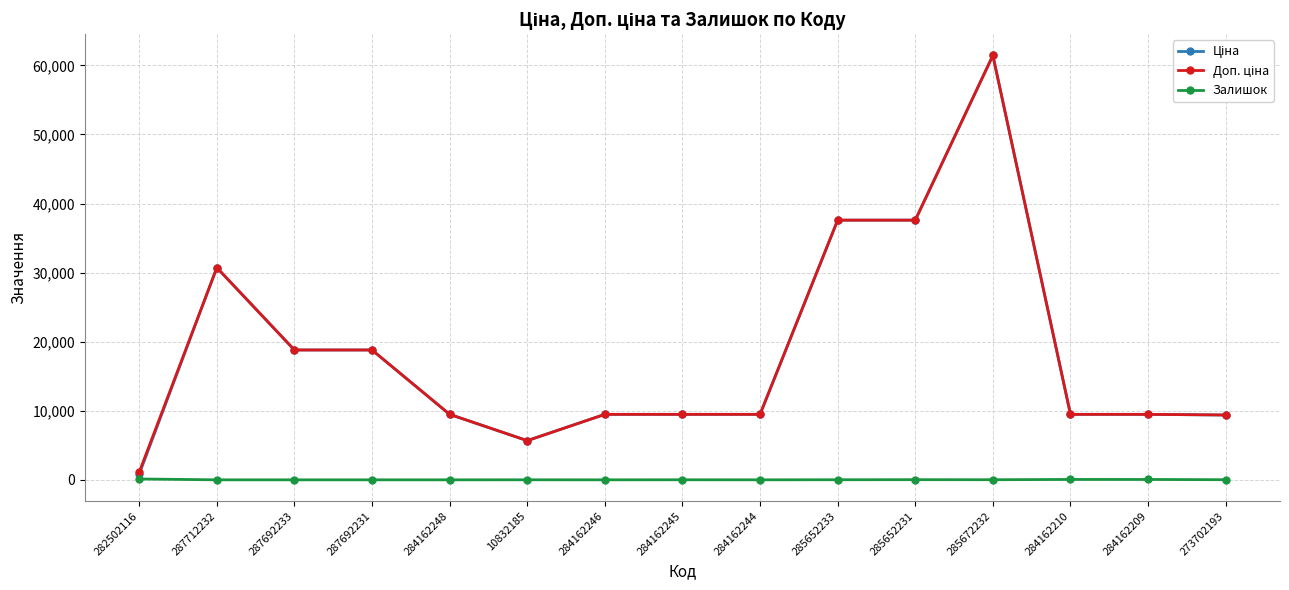

What is the difference between the highest and lowest values at 284162248?

9480.1